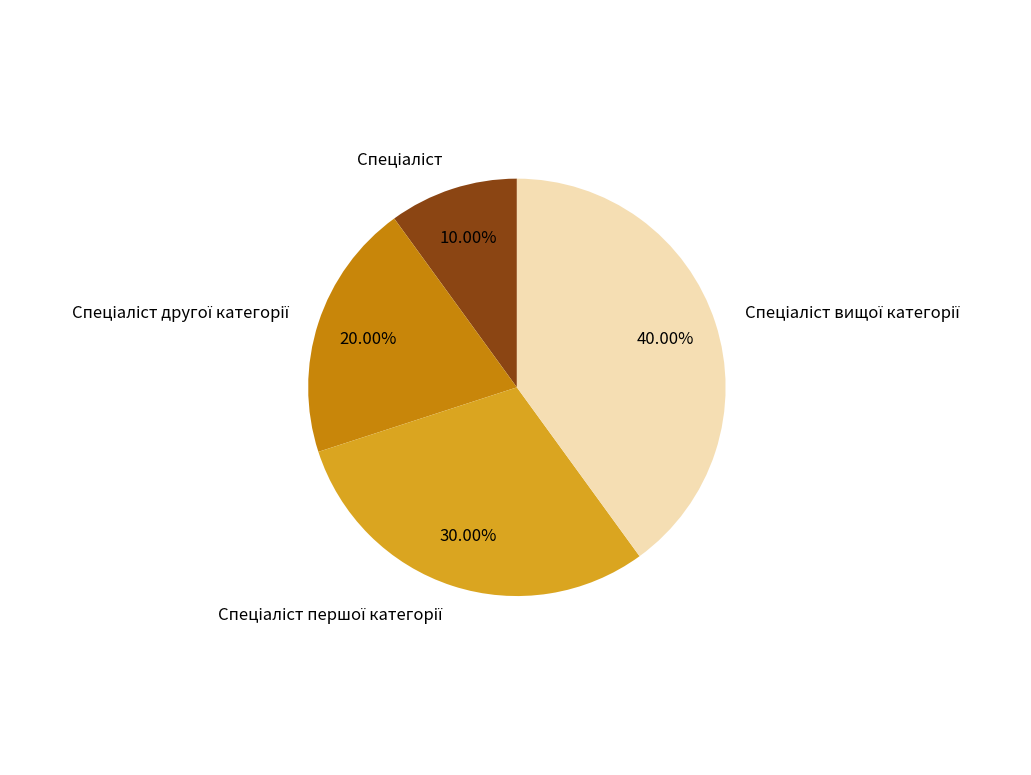

Is there a majority slice in this chart?

No